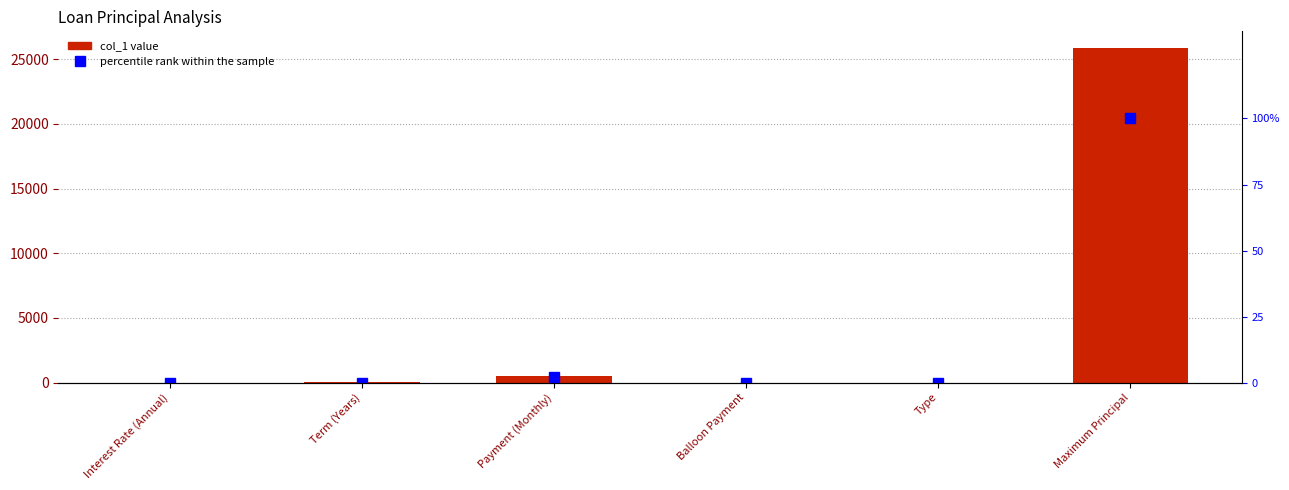

At which label does col_1 reach its peak?

Maximum Principal